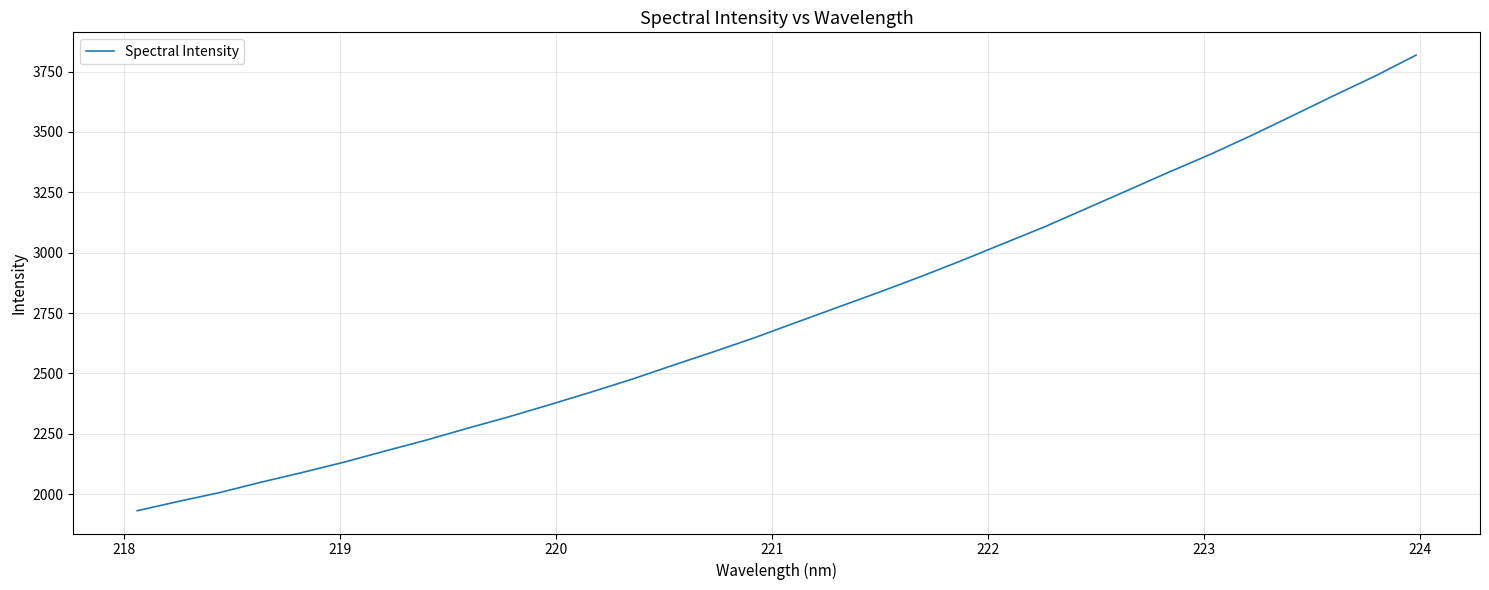

What is the difference between the second highest and minimum values?

1798.9